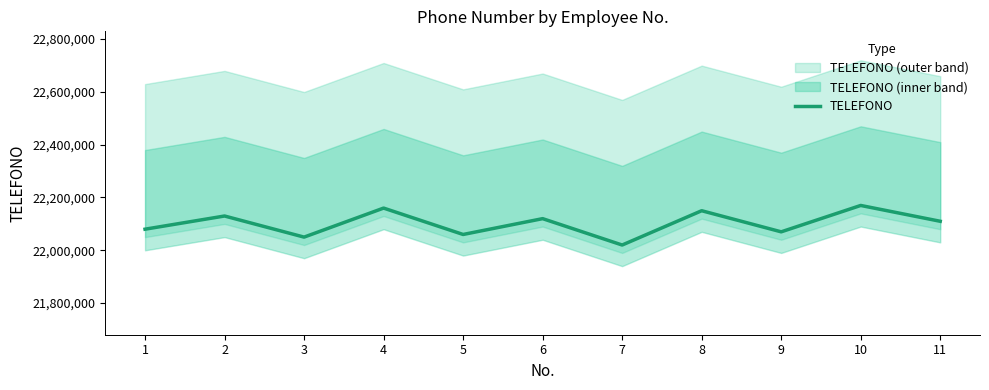

Which label corresponds to the largest value in the chart?

10